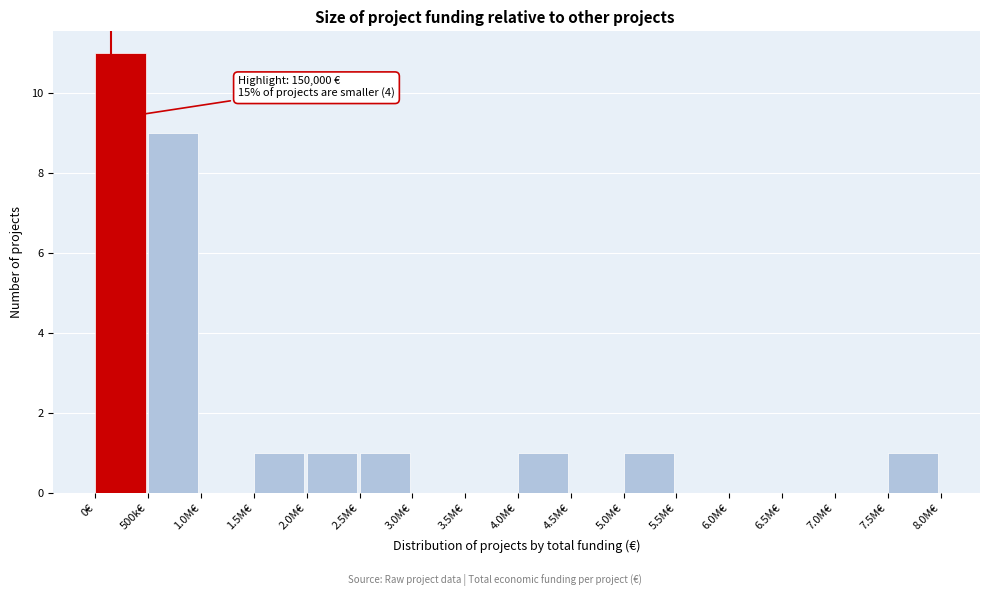

Reading right to left, what are all the values shown in this chart?

7.5M€=1	7.0M€=0	6.5M€=0	6.0M€=0	5.5M€=0	5.0M€=1	4.5M€=0	4.0M€=1	3.5M€=0	3.0M€=0	2.5M€=1	2.0M€=1	1.5M€=1	1.0M€=0	500k€=9	0€=11